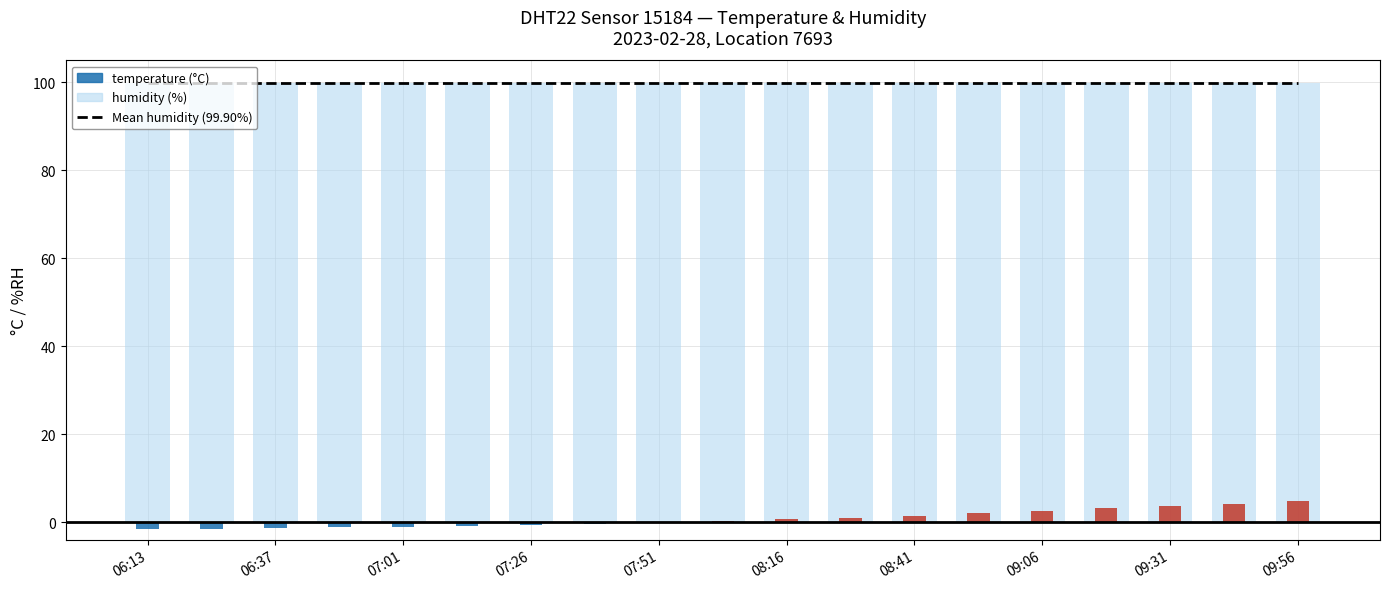

True or false: Mean humidity (99.90%) has a value of 57.1 at 06:13.

False